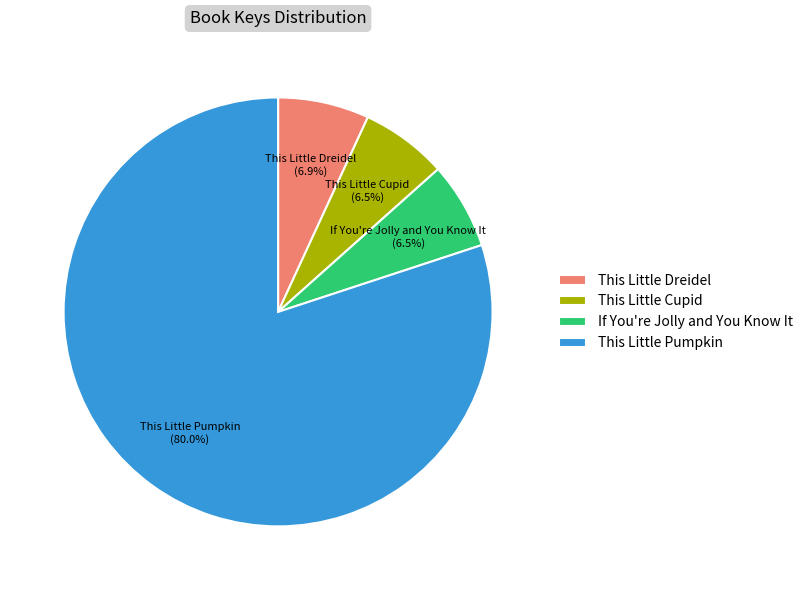

Which category has the biggest portion of the pie?

This Little Pumpkin